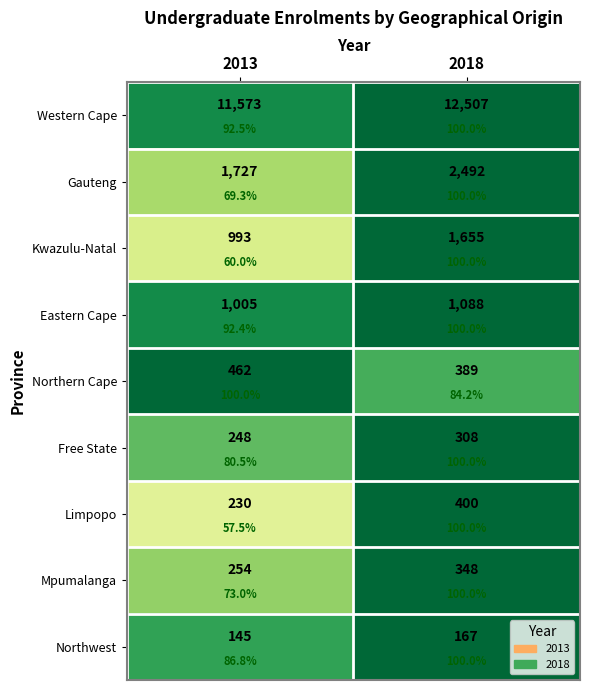

How many data points does each series have?

2